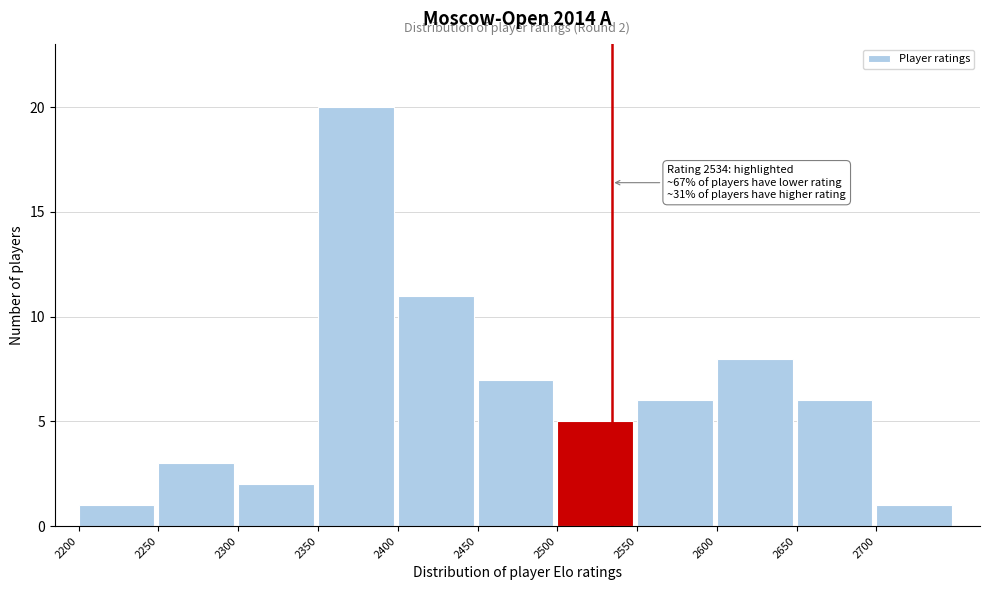

Which range on the x-axis has the tallest bar?

2350 to 2400